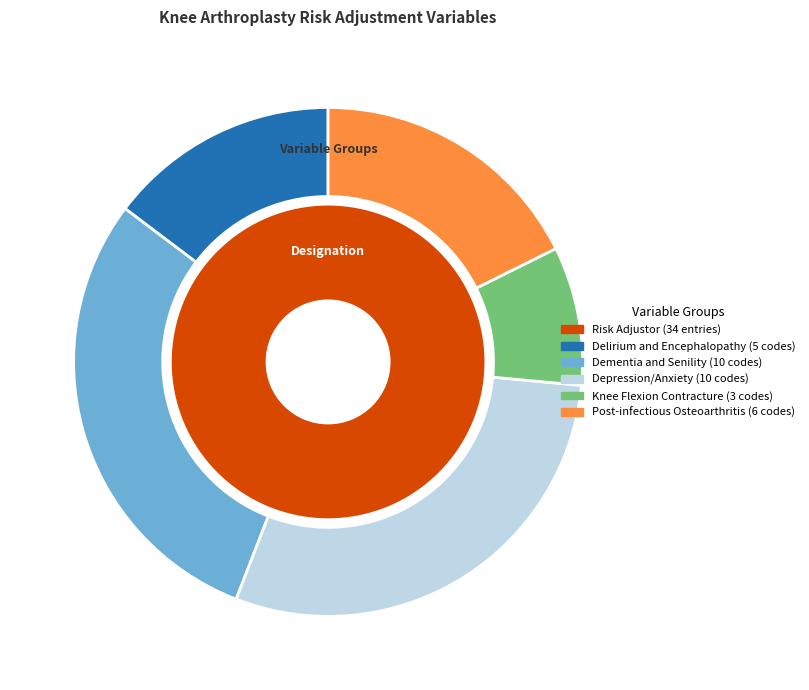

What is the change in value from Dementia and Senility to Knee Flexion Contracture?

-7